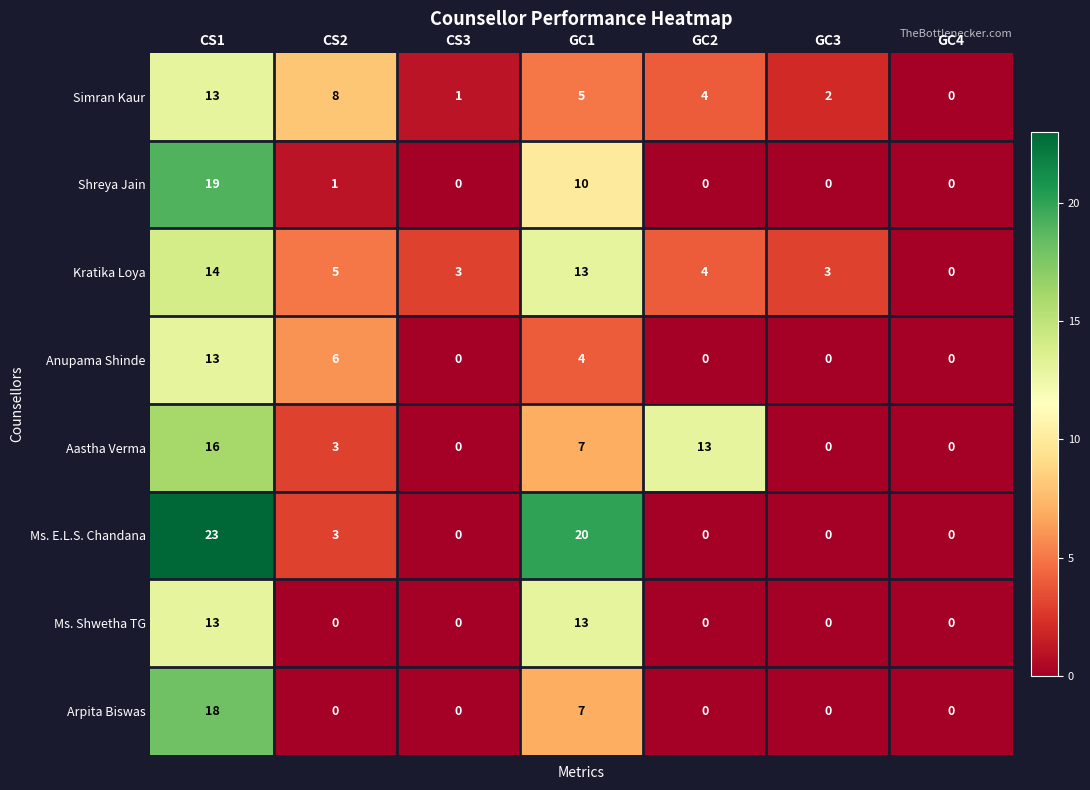

What is the difference between the Ms. E.L.S. Chandana values at CS2 and GC4?

3